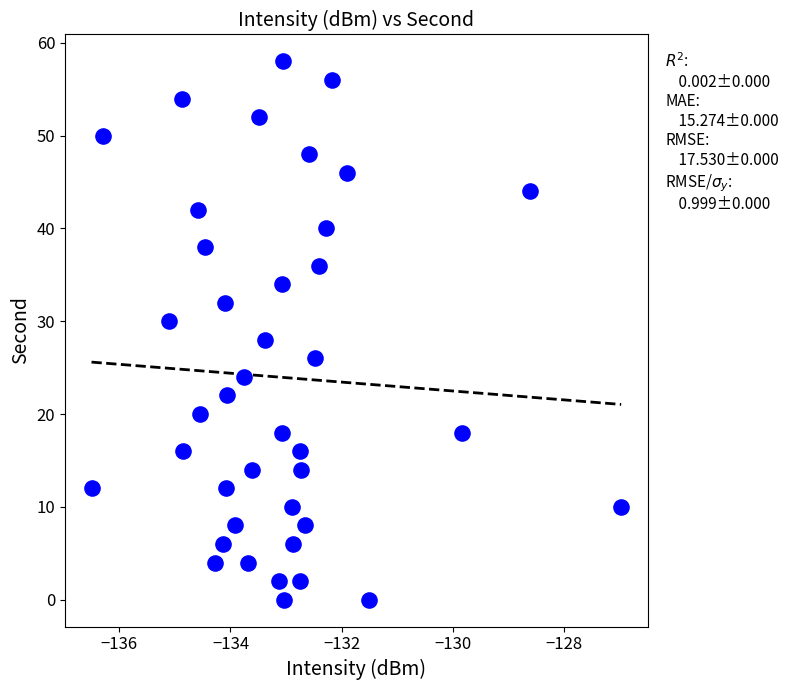

What is the range of Y values (max minus min)?

58